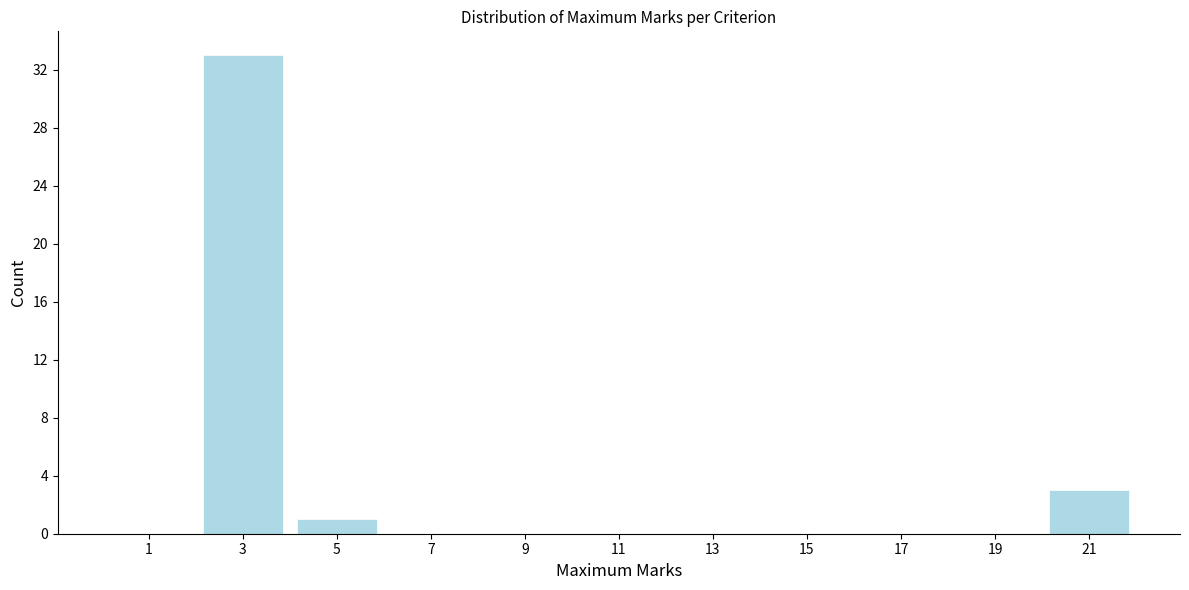

Which range on the x-axis has the tallest bar?

2 to 4